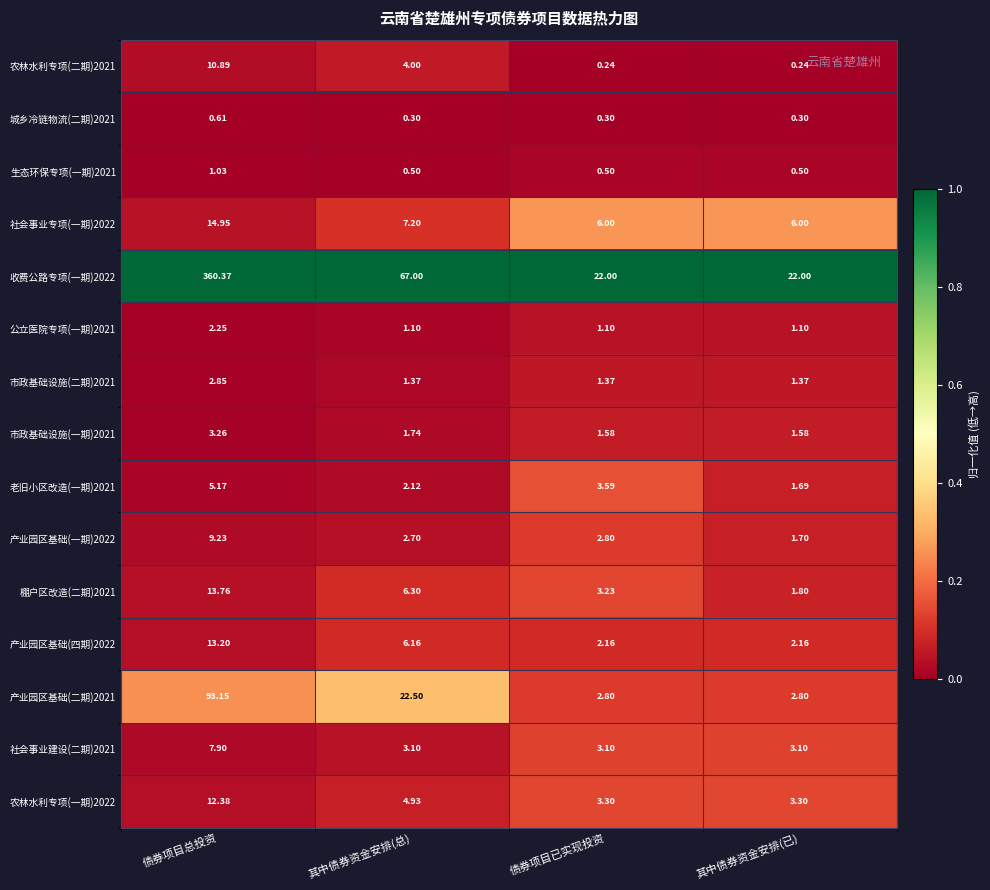

At which label does 老旧小区改造(一期)2021 reach its minimum?

其中债券资金安排(已)